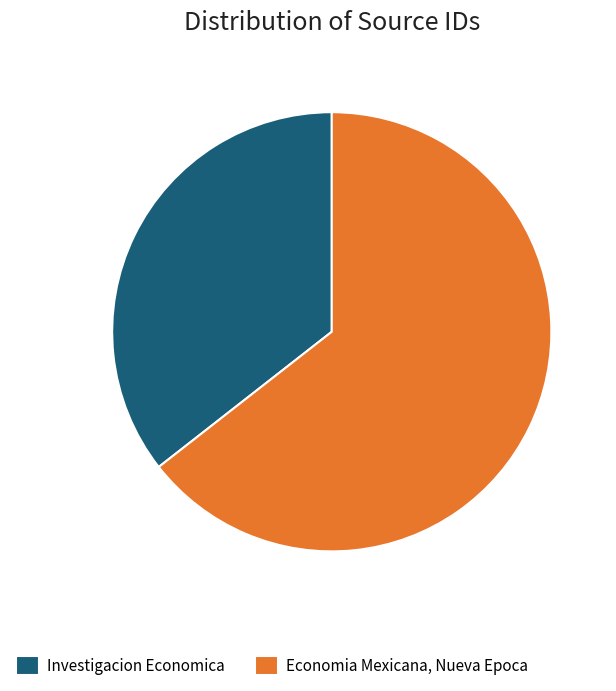

How many segments does this pie chart have?

2